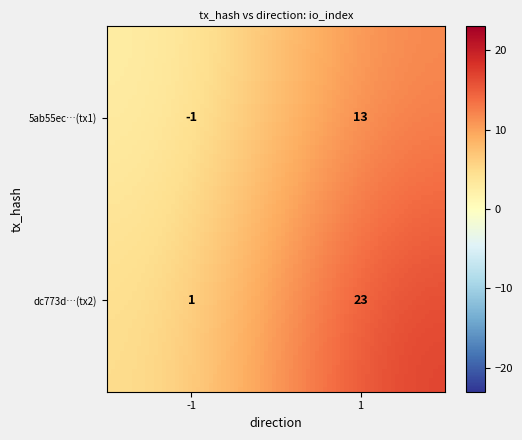

How many data points in 5ab55ec0b820dd91c37c51192b137b01326b86f are less than 13?

1